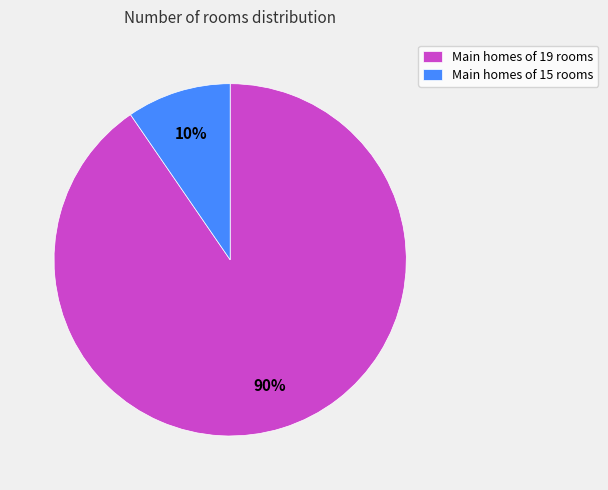

Is it true that Main homes of 19 rooms is 84% of the pie?

False